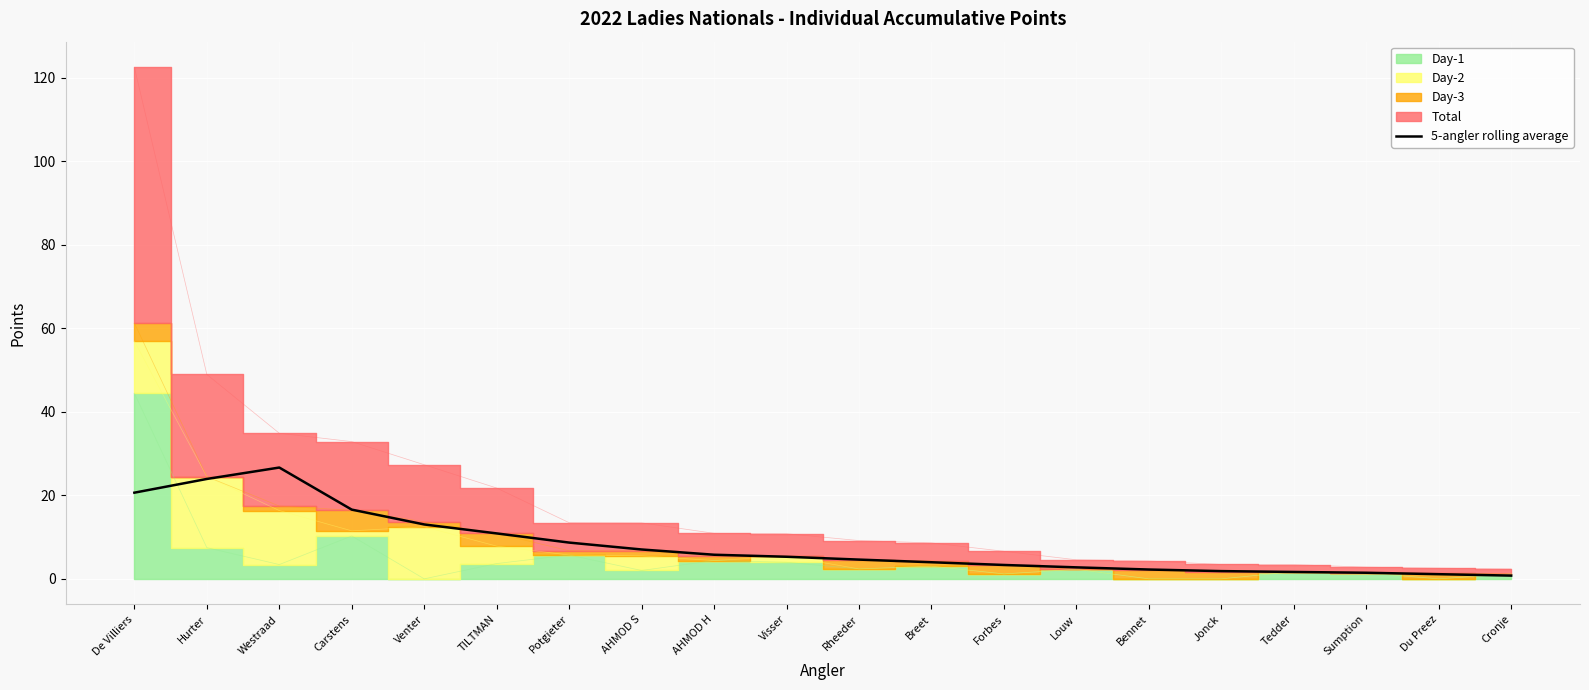

True or false: 5-angler rolling average has a value of 8.7 at Potgieter.

True